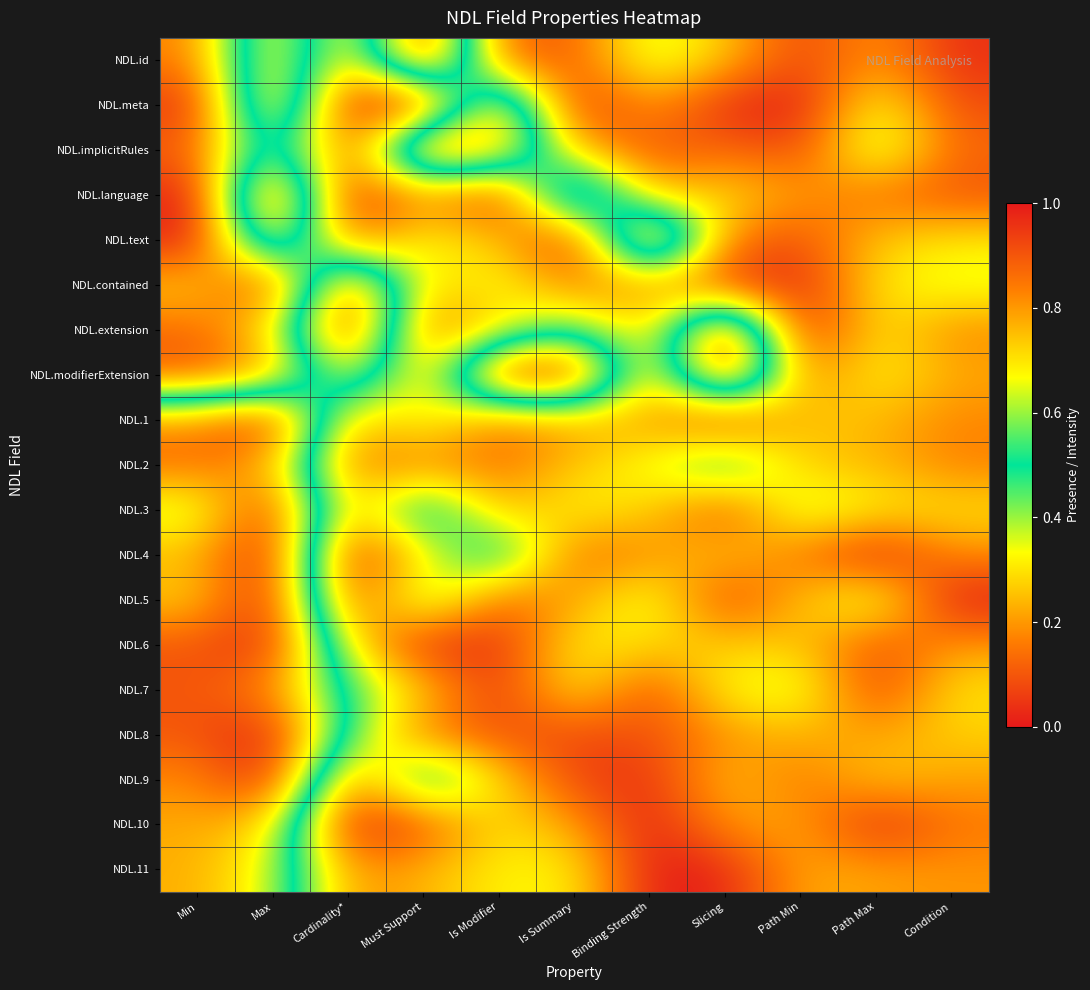

How many series are shown in this chart?

19